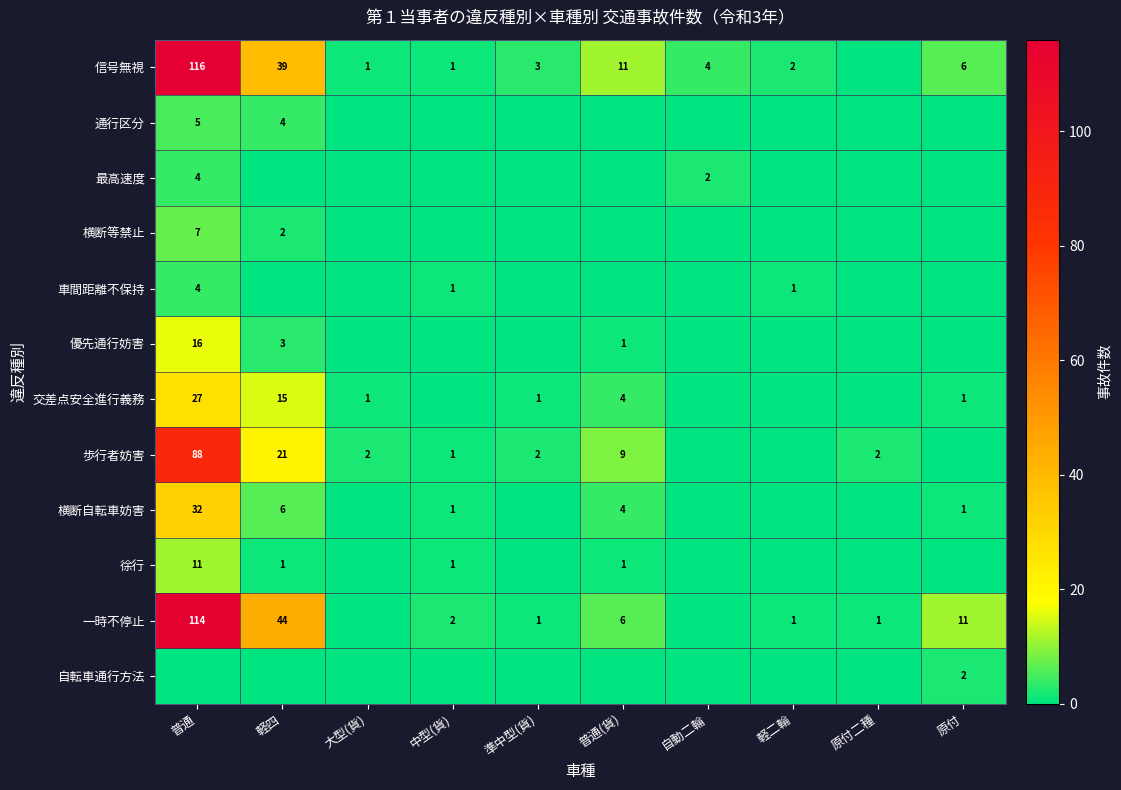

What is the difference between the 徐行 values at 軽四 and 普通?

10